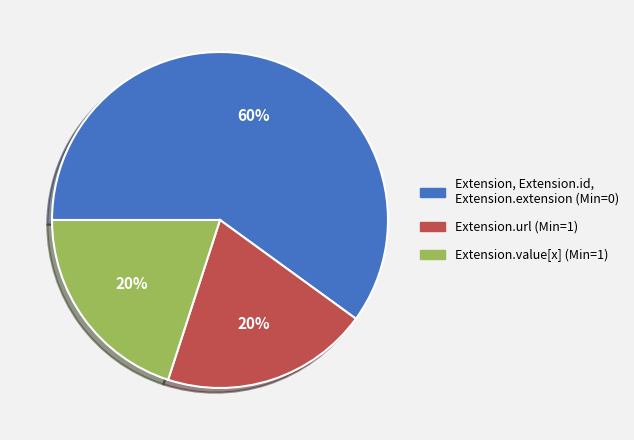

To the nearest percent, what is the average slice percentage?

33%